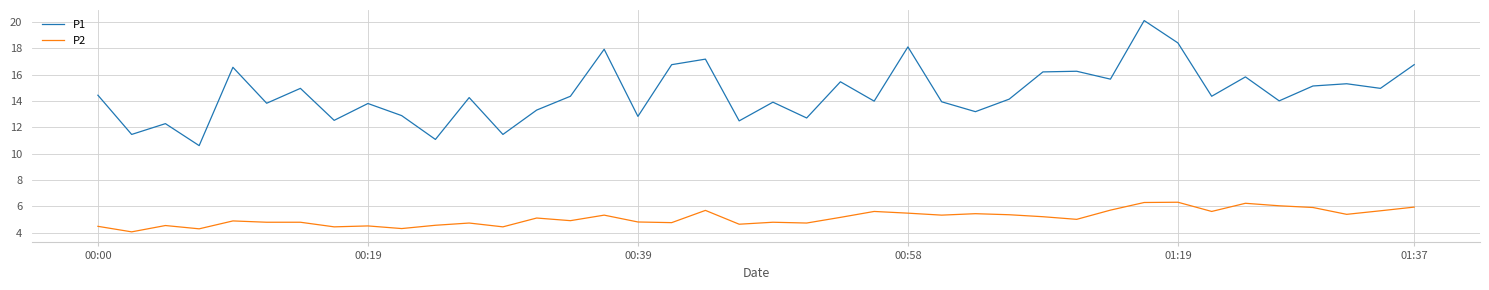

At how many categories does at least one series exceed 7?

40